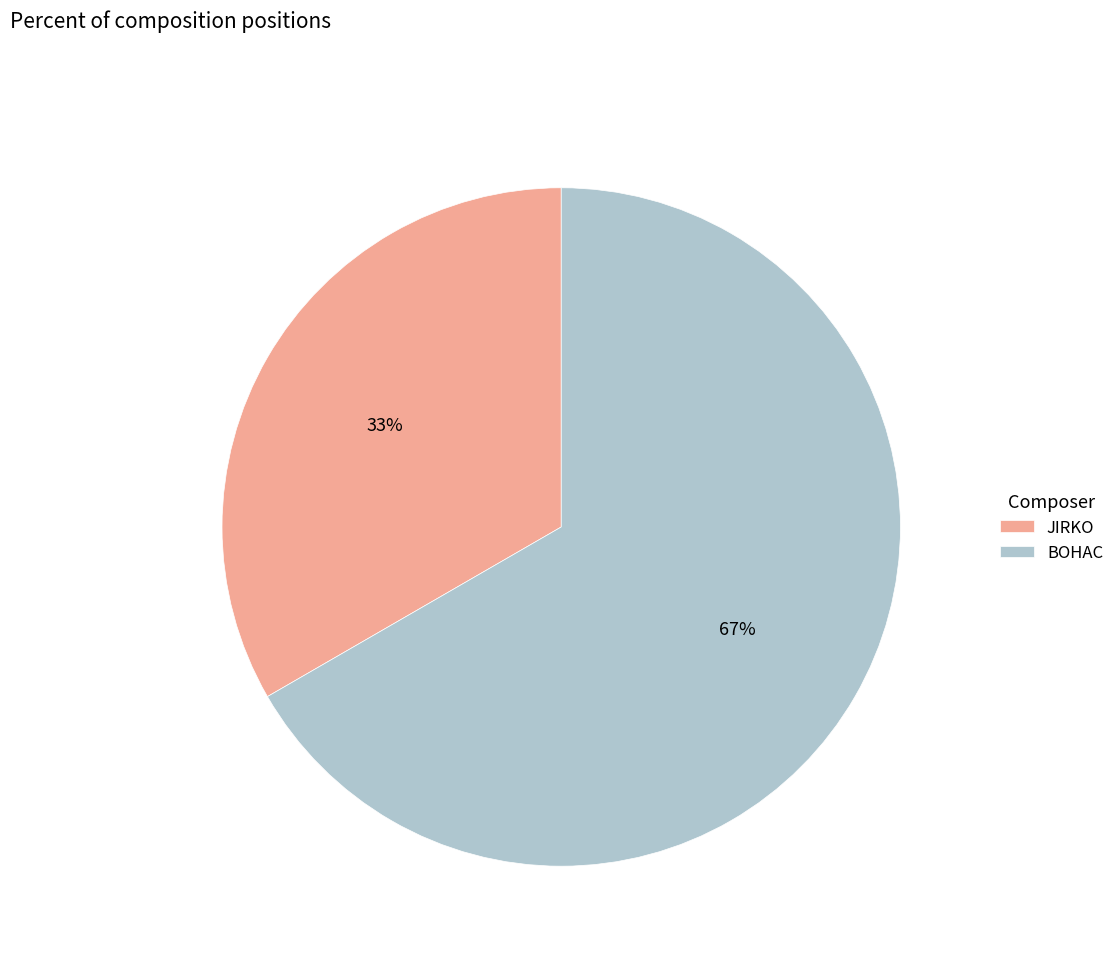

Is the sum of JIRKO and BOHAC greater than half?

Yes